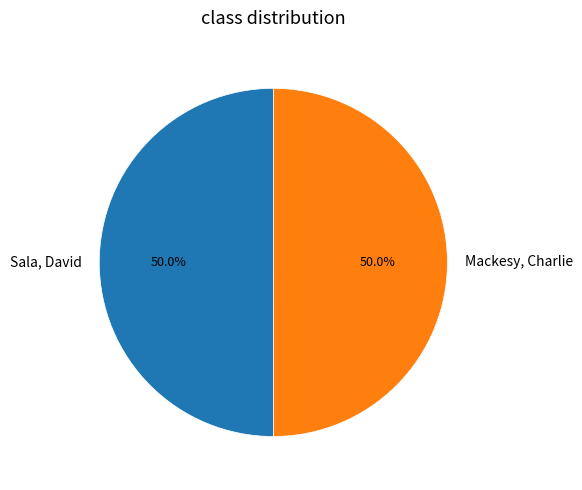

Combined, what portion of the pie is Mackesy, Charlie and Sala, David?

100.0%